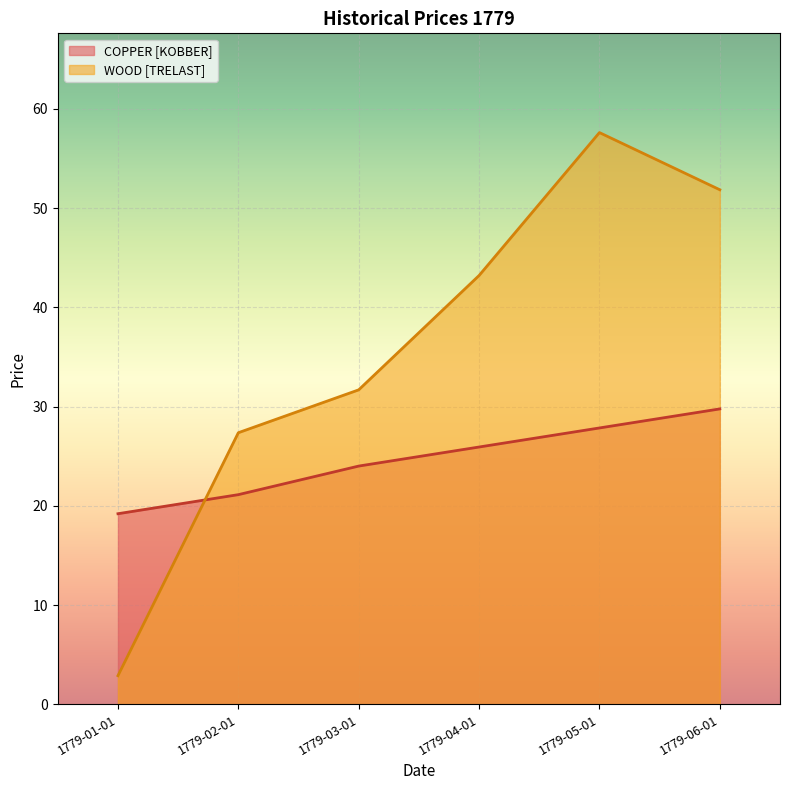

What is the label of the 1st point from the right?

1779-06-01